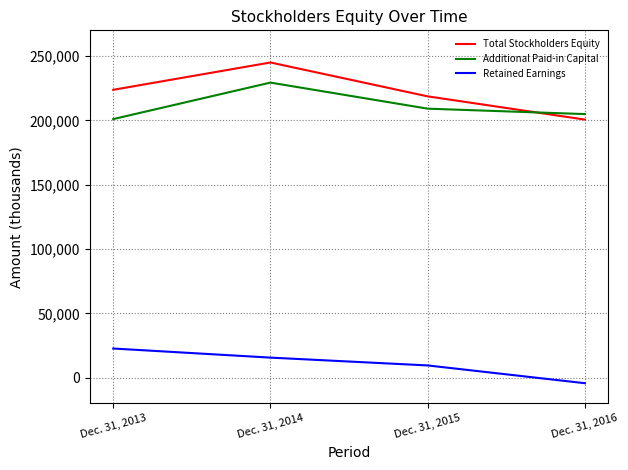

What is the maximum value shown in the chart?

245011